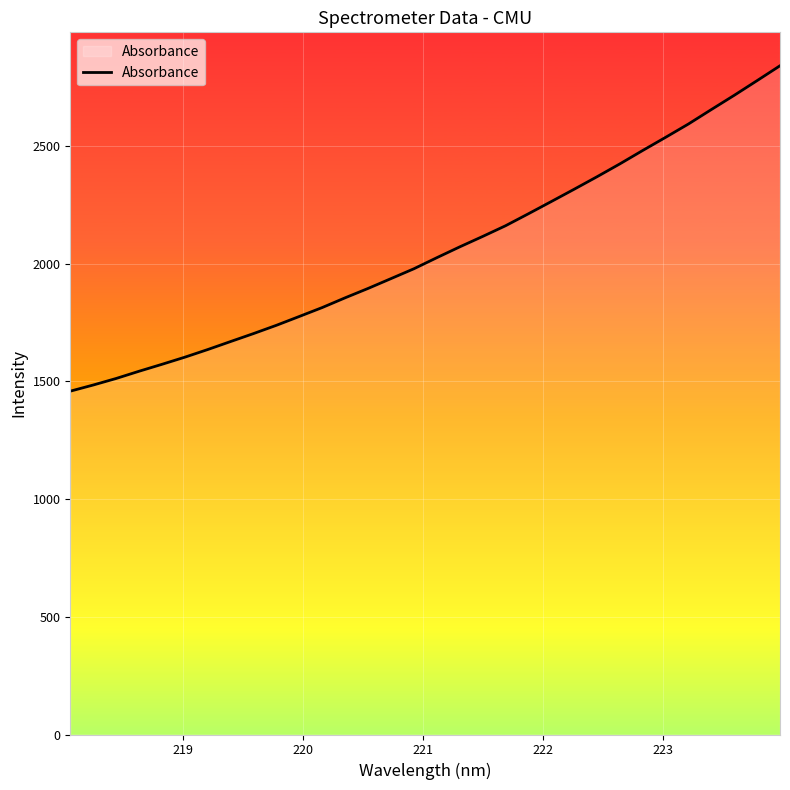

What is the difference between the maximum and minimum values?

1382.7